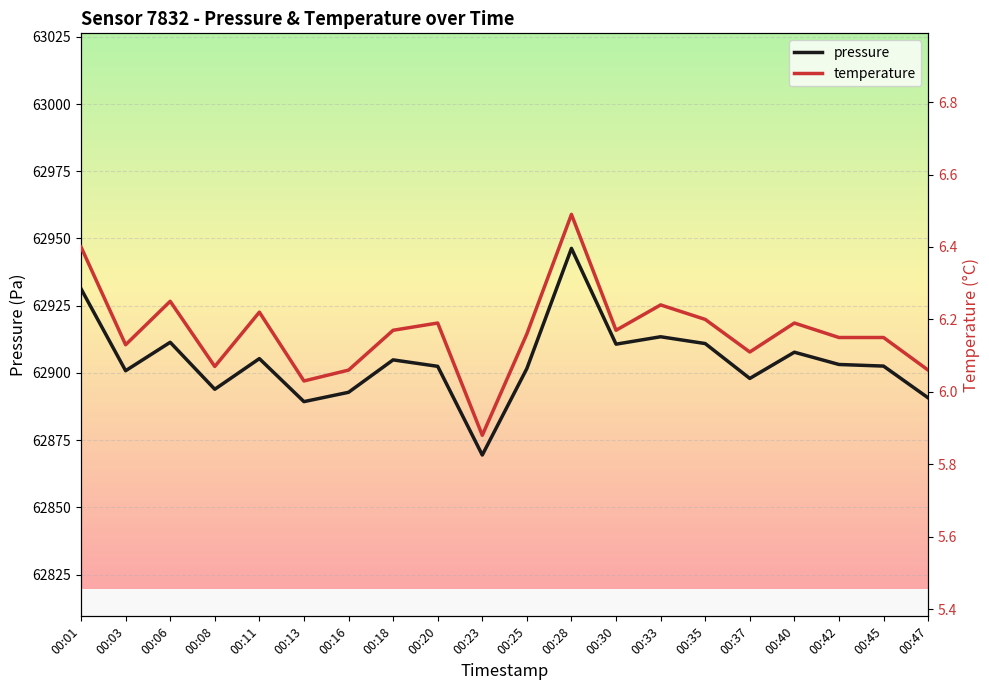

At 00:01, list the series in order from smallest to largest.

temperature, pressure